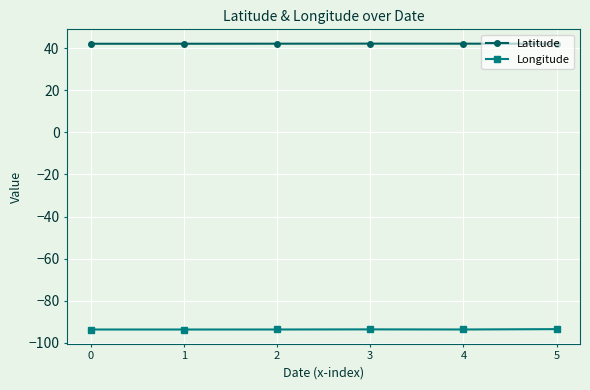

True or false: Longitude and Latitude intersect in this chart.

False